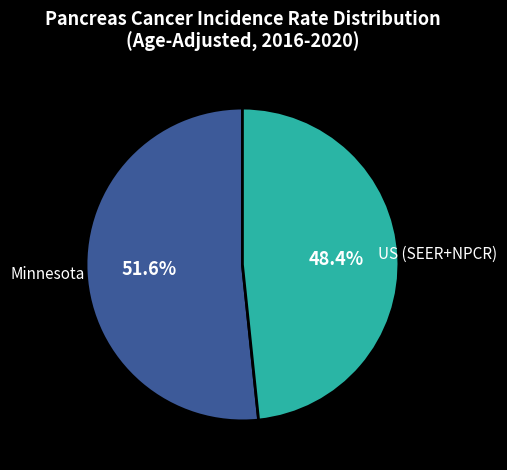

Rank the categories by value from highest to lowest.

Minnesota, US (SEER+NPCR)